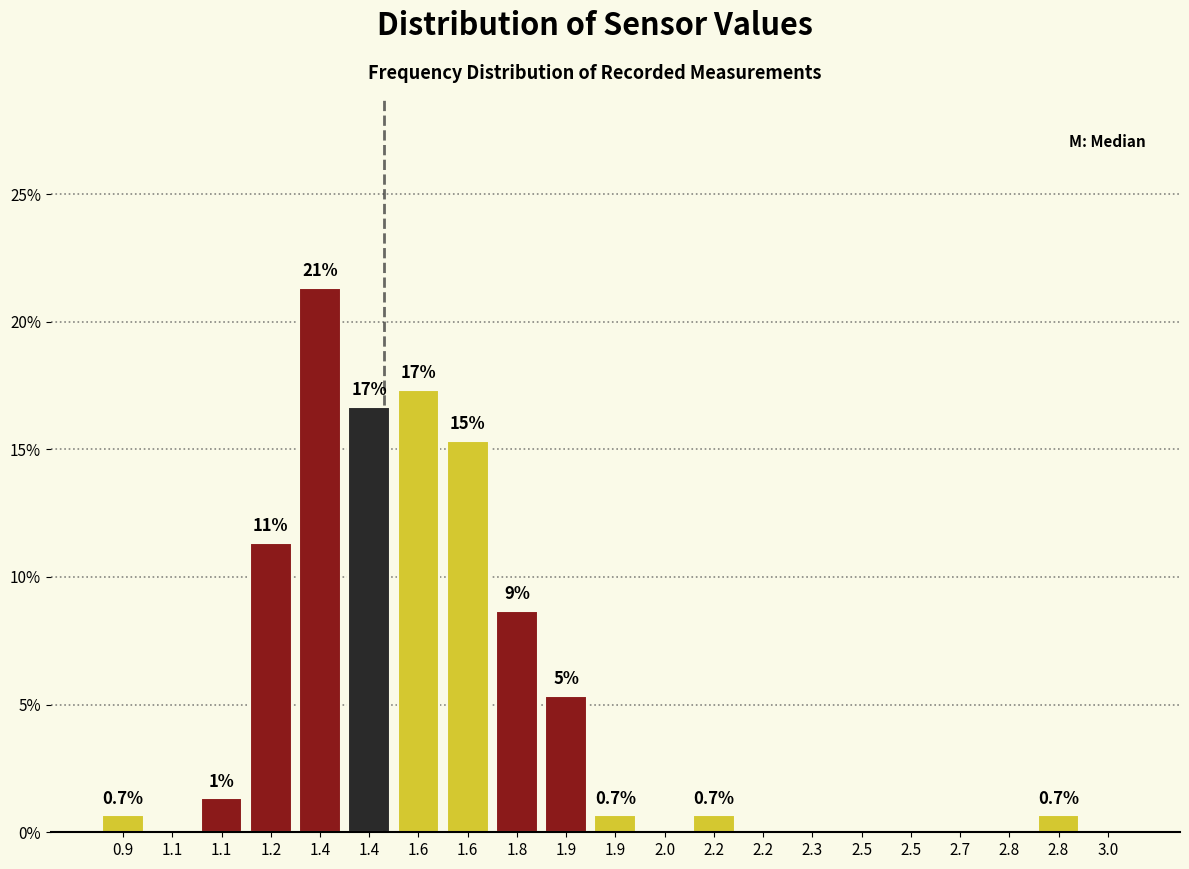

Are the bars horizontal?

No